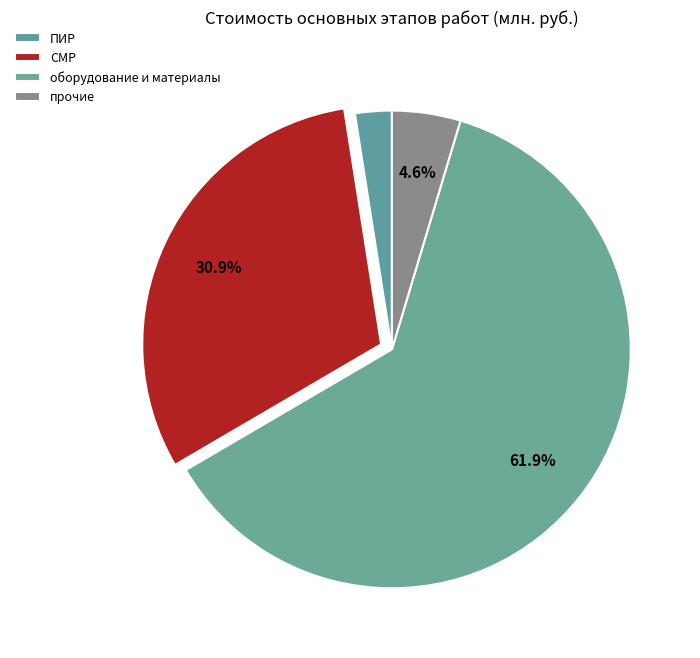

Which slice is the smallest?

ПИР